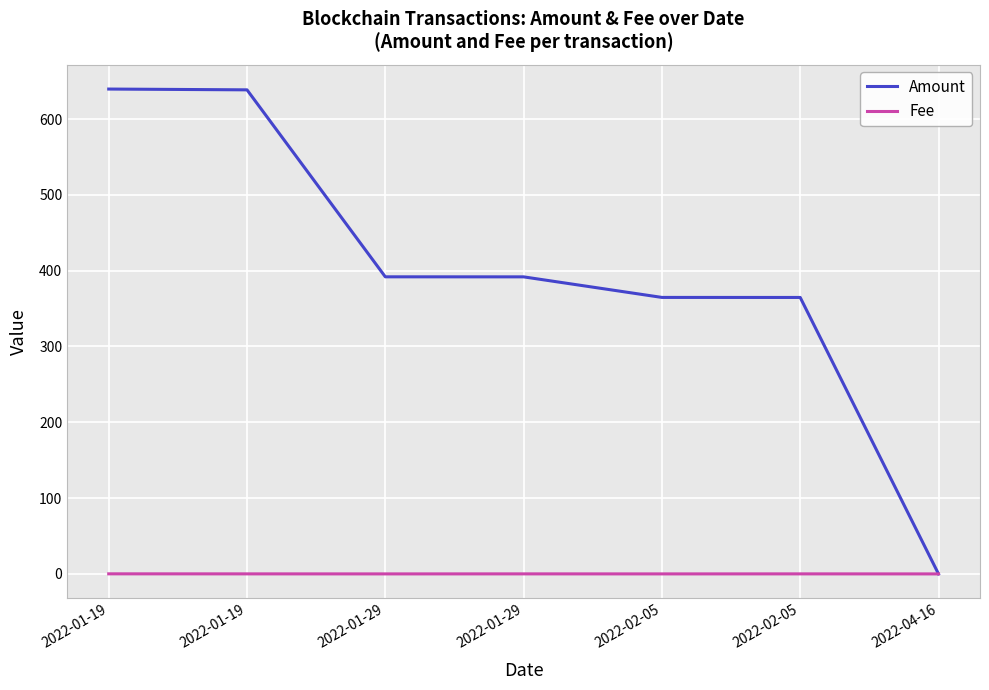

What is the difference between the maximum and minimum values in the Amount series?

639.6